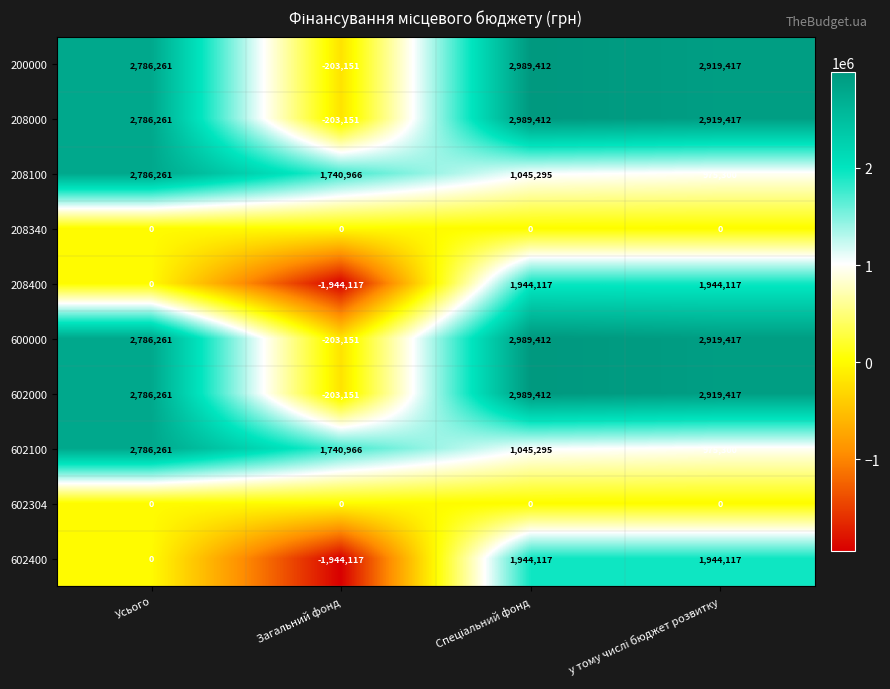

What is the total value across all series at Усього?

16717566